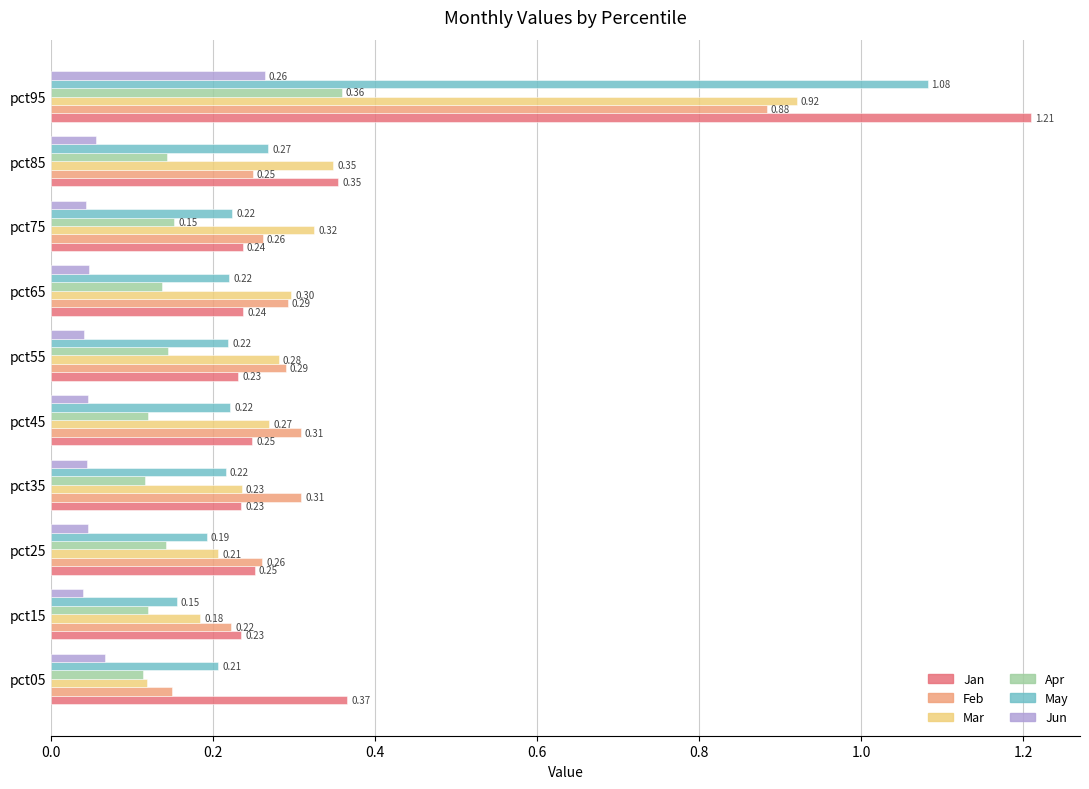

Which series has the largest total across all categories?

Jan